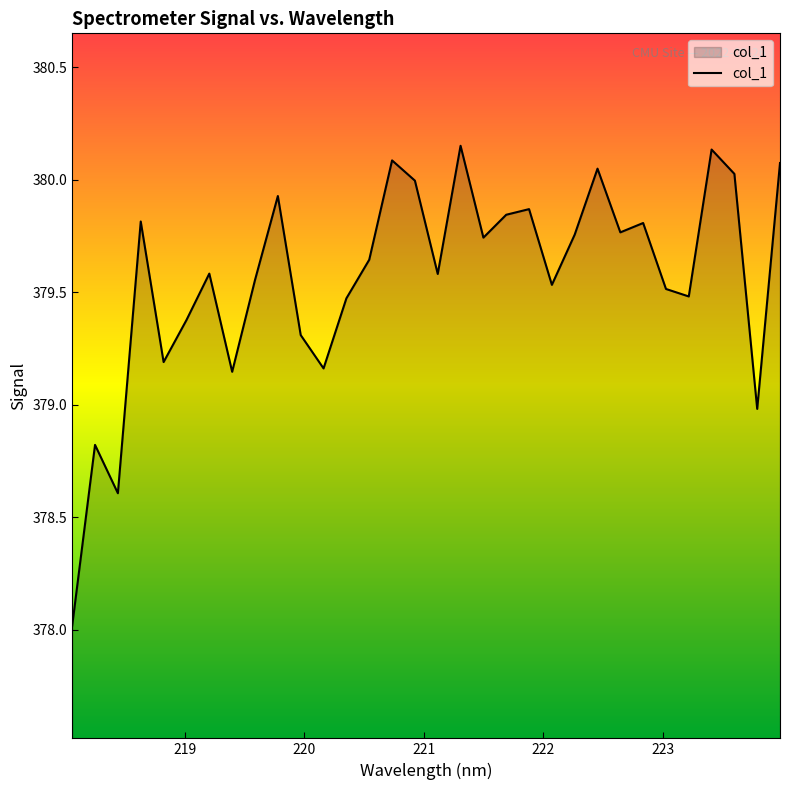

What is the difference between the maximum and minimum values?

2.1